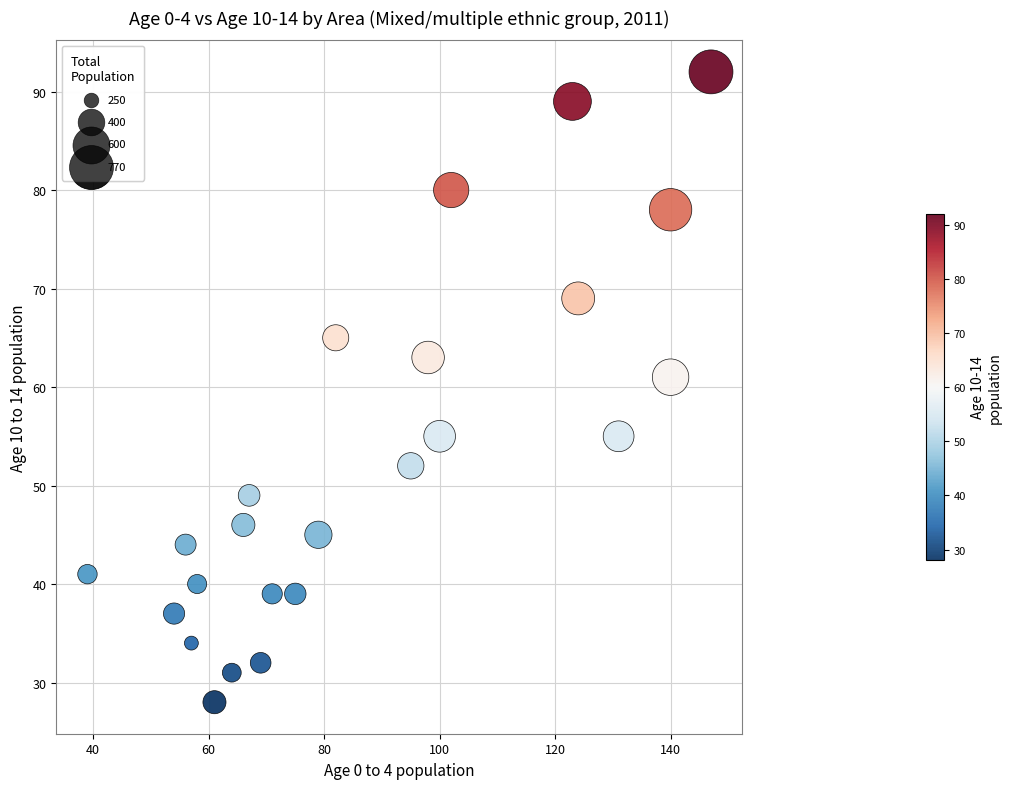

What Y value in the scatter plot is closest to 60?

61